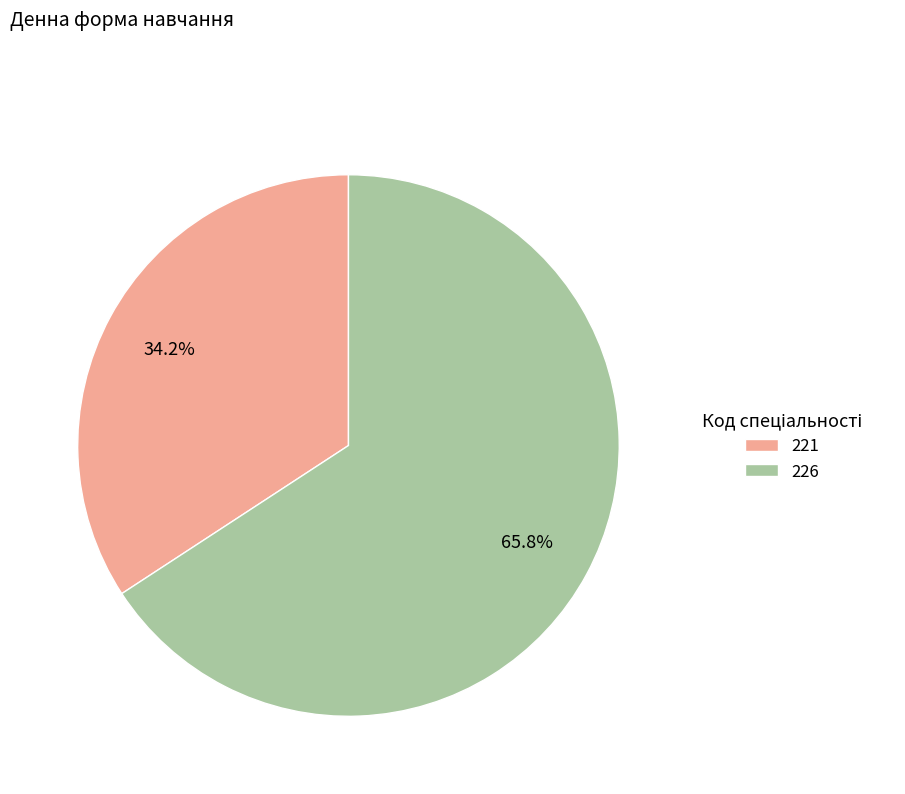

Which has a higher value, 226 or 221?

226